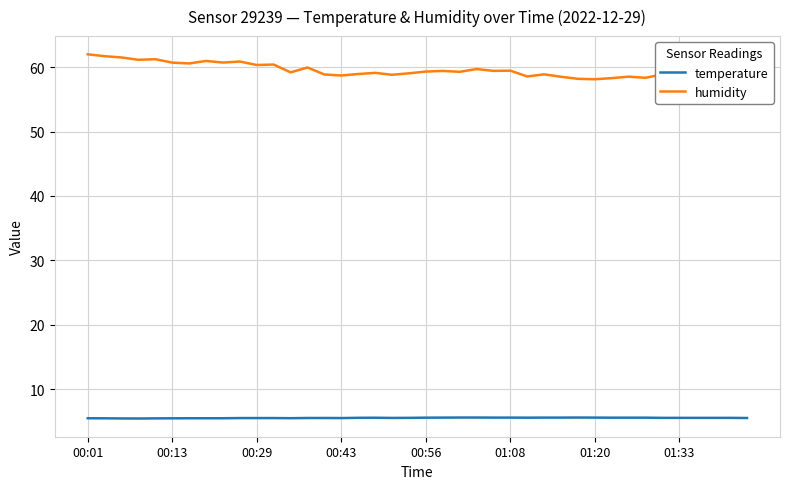

True or false: temperature and humidity cross at least once.

False